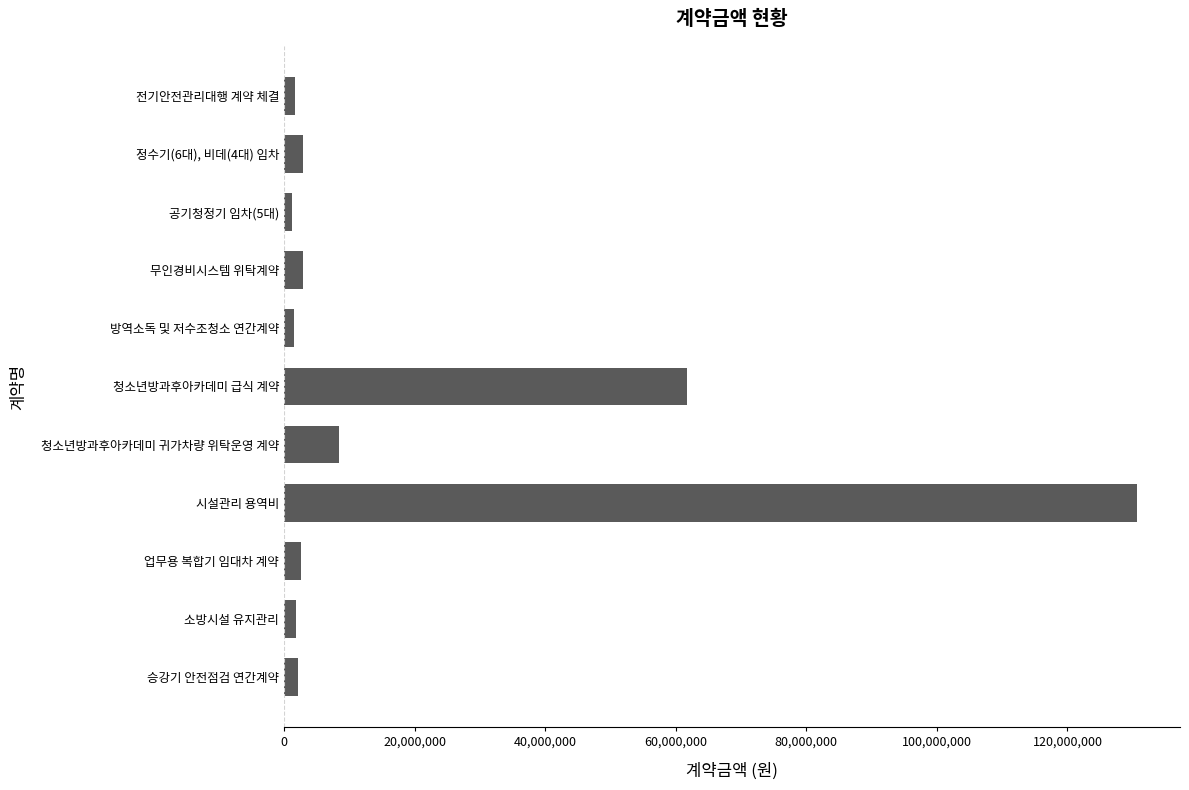

What is the smallest value displayed?

1188000